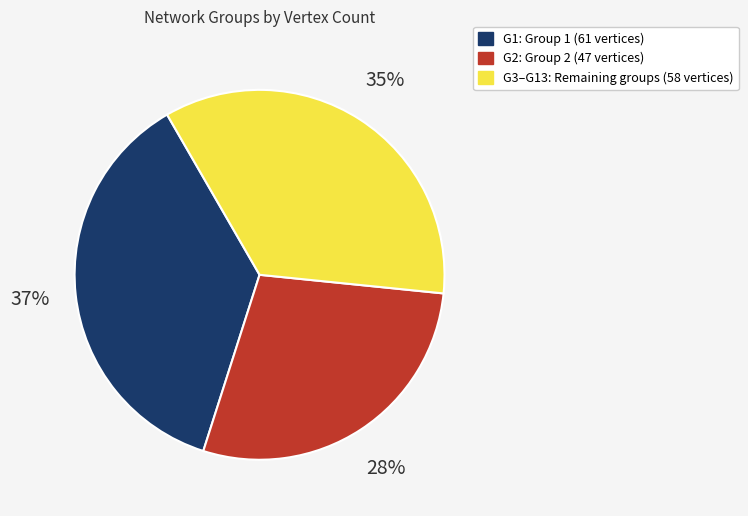

Is there a majority slice in this chart?

No